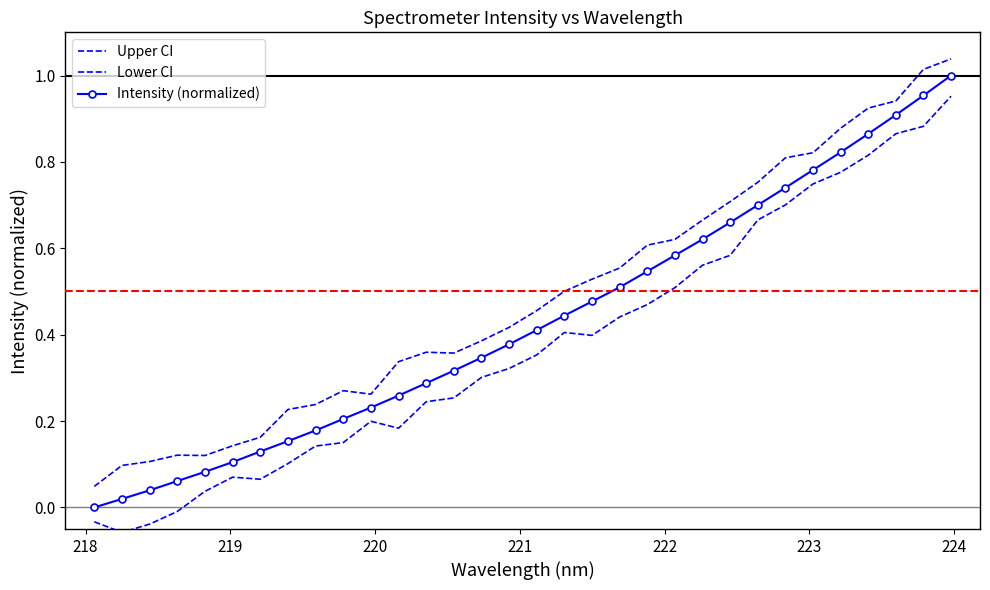

Reading left to right, what are all the values shown in this chart?

Upper CI: 0.0	0.1	0.1	0.1	0.1	0.1	0.2	0.2	0.2	0.3	0.3	0.3	0.4	0.4	0.4	0.4	0.5	0.5	0.5	0.6	0.6	0.6	0.7	0.7	0.8	0.8	0.8	0.9	0.9	0.9	1.0	1.0
Lower CI: -0.0	-0.1	-0.0	-0.0	0.0	0.1	0.1	0.1	0.1	0.2	0.2	0.2	0.2	0.3	0.3	0.3	0.4	0.4	0.4	0.4	0.5	0.5	0.6	0.6	0.7	0.7	0.7	0.8	0.8	0.9	0.9	1.0
Intensity (normalized): 0.0	0.0	0.0	0.1	0.1	0.1	0.1	0.2	0.2	0.2	0.2	0.3	0.3	0.3	0.3	0.4	0.4	0.4	0.5	0.5	0.5	0.6	0.6	0.7	0.7	0.7	0.8	0.8	0.9	0.9	1.0	1.0